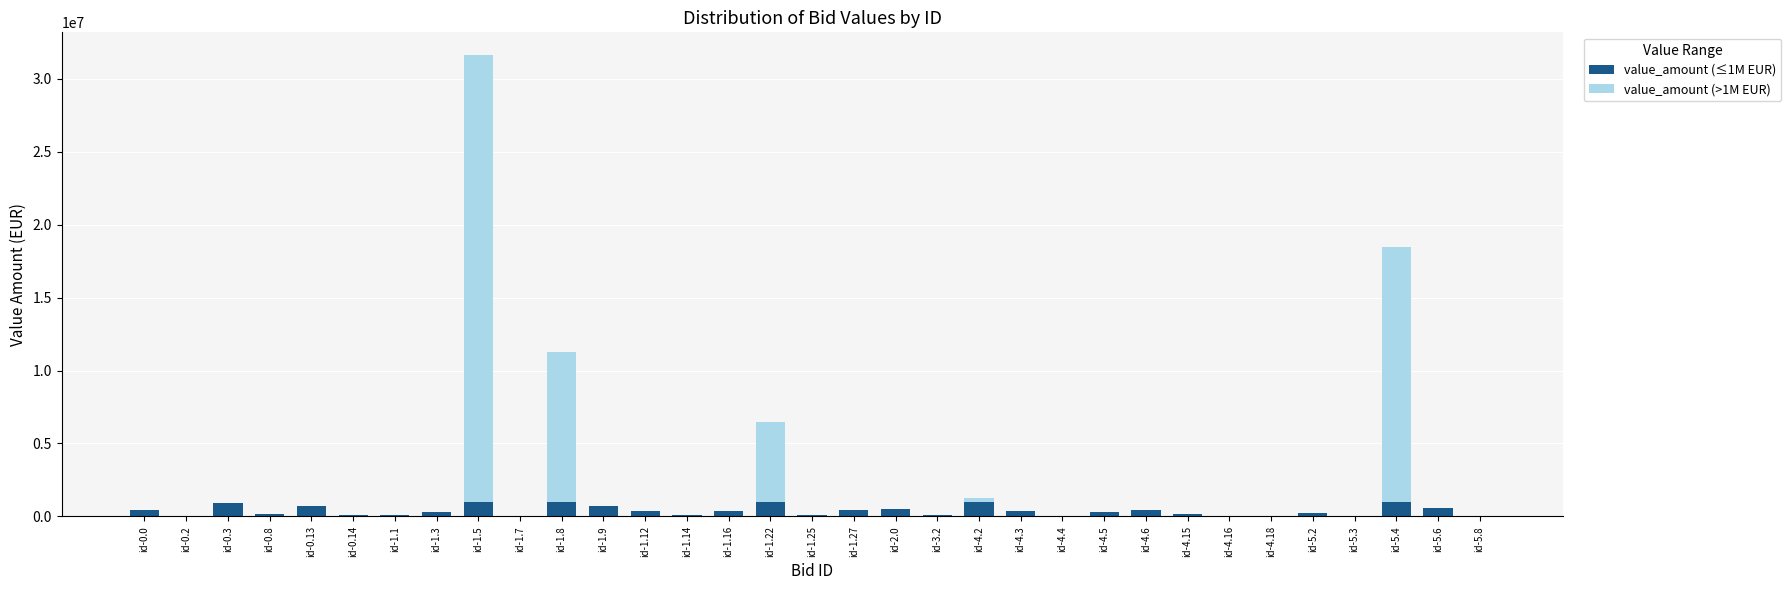

What is the sum of all value_amount (≤1M EUR) values?

12792916.3